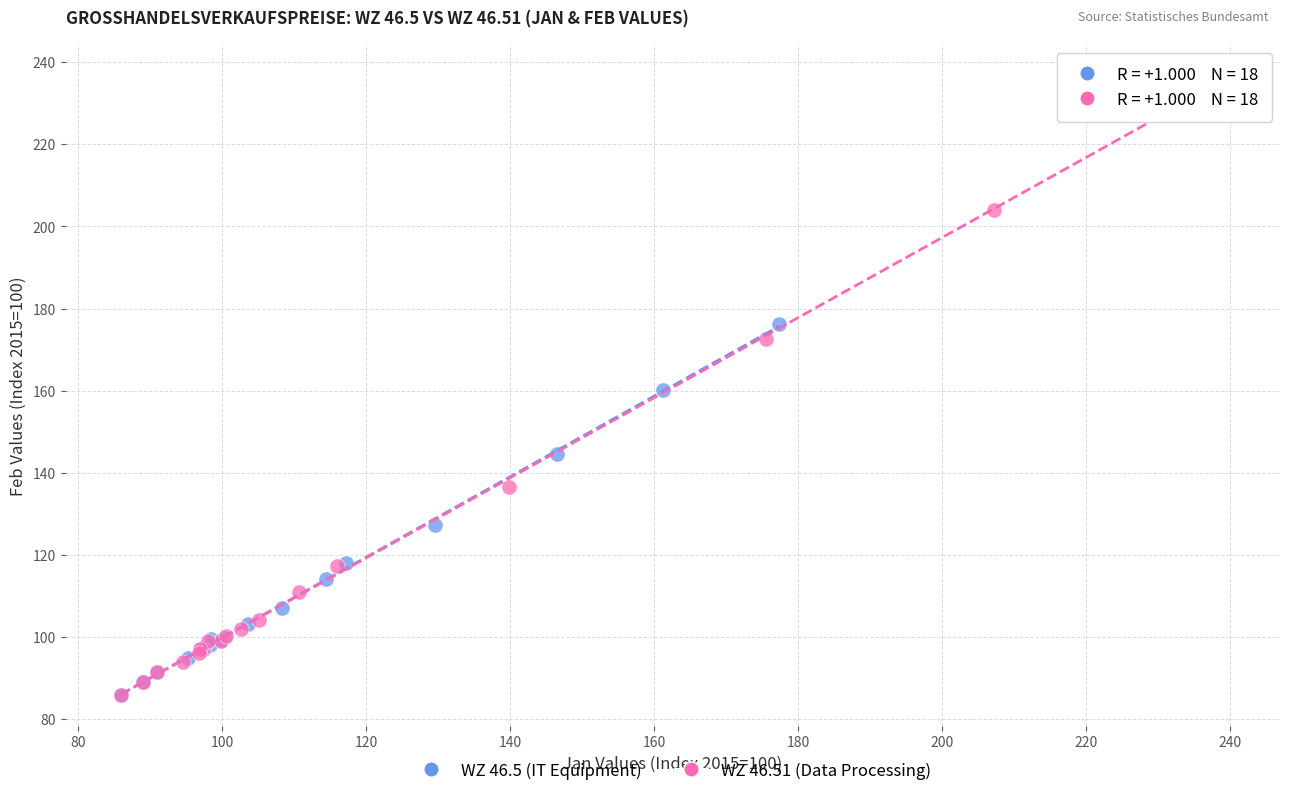

Which series has the widest spread of Y values?

WZ 46.51 (Data Processing)